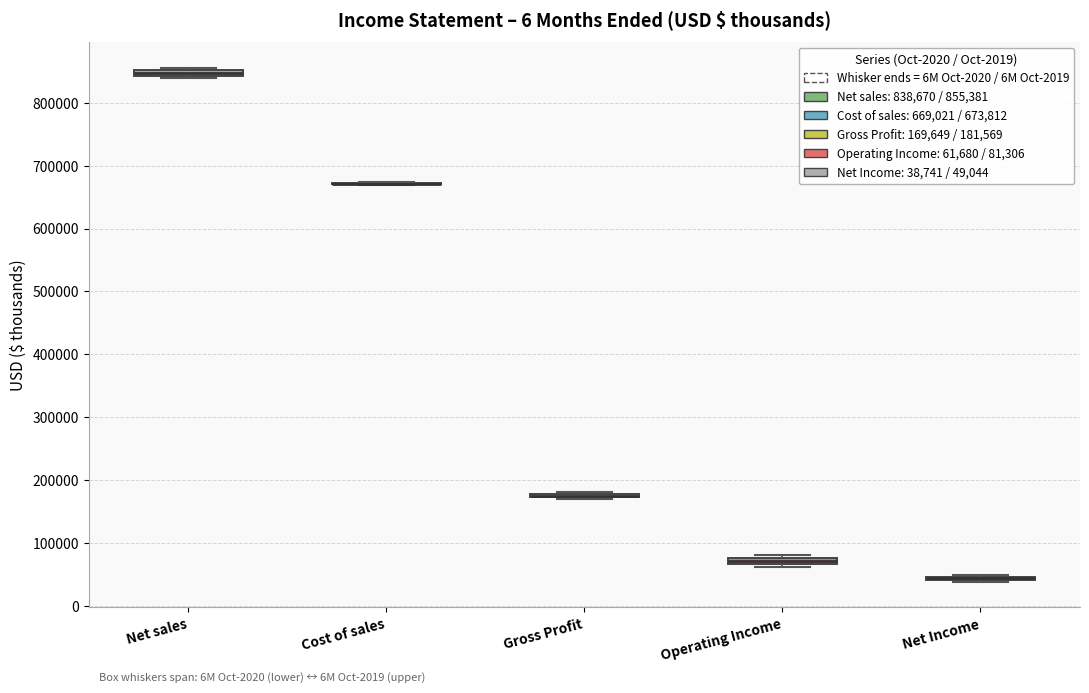

Where is the upper edge of the box for Gross Profit on the y-axis? The values are not printed on the chart, so give them approximately, as read against the axis.

180000